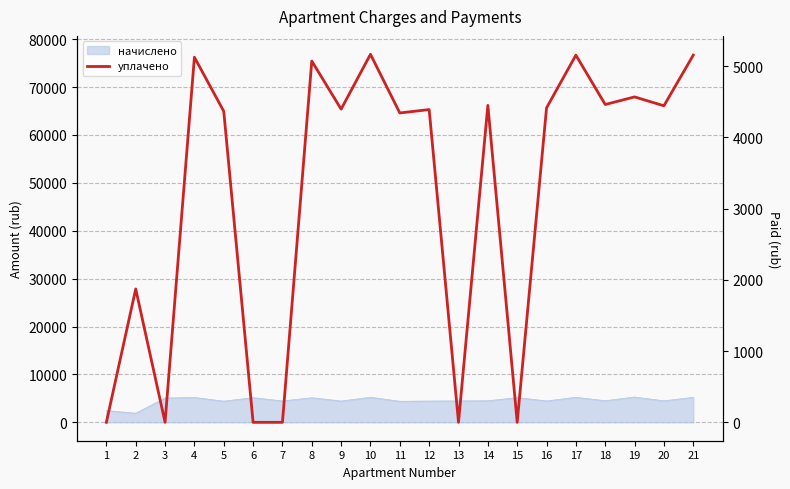

Reading right to left, list all the values displayed in this chart.

21=5155.6	20=4444.5	19=4569.0	18=4462.3	17=5155.6	16=4414.9	15=0.0	14=4450.5	13=0.0	12=4391.2	11=4343.8	10=5167.5	9=4397.1	8=5072.7	7=0.0	6=0.0	5=4367.4	4=5126.0	3=0.0	2=1872.7	1=0.0